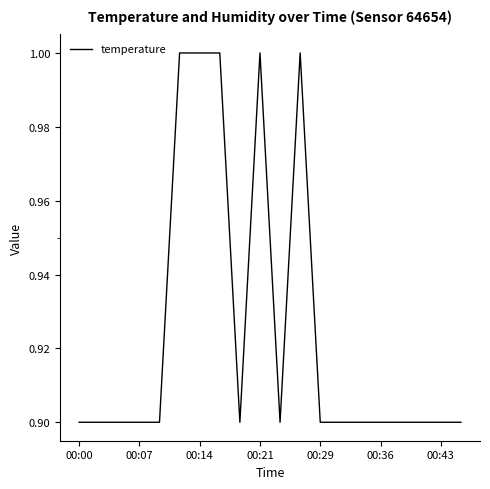

Reading right to left, what are all the values shown in this chart?

0.9	0.9	0.9	0.9	0.9	0.9	0.9	0.9	1.0	0.9	1.0	0.9	1.0	1.0	1.0	0.9	0.9	0.9	0.9	0.9